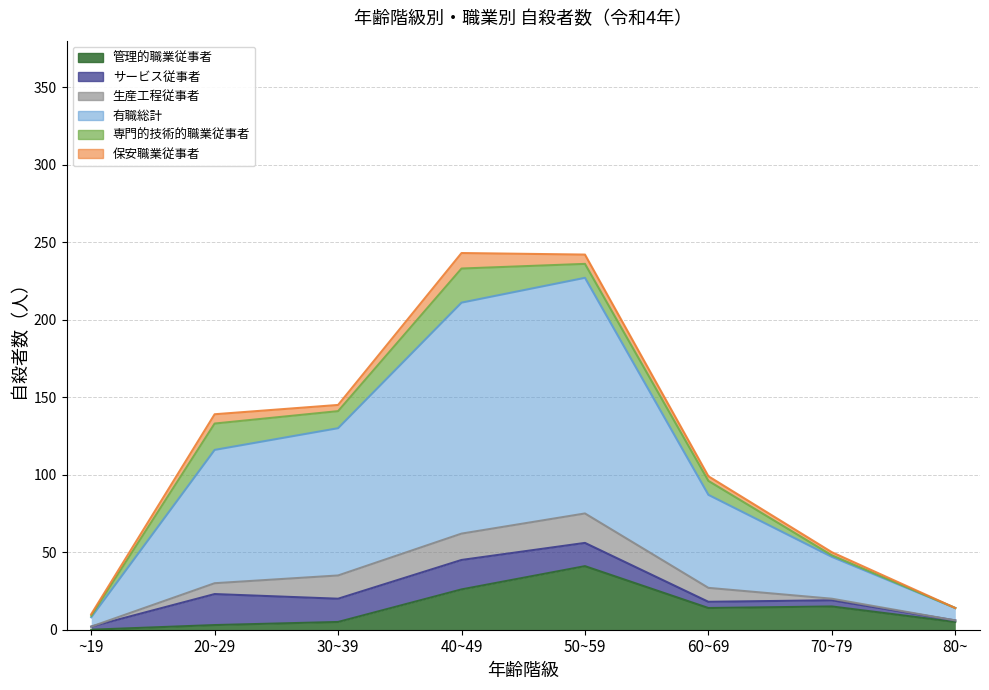

Reading left to right, extract all data points from this chart.

管理的職業従事者: ~19=0	20~29=3	30~39=5	40~49=26	50~59=41	60~69=14	70~79=15	80~=5
サービス従事者: ~19=2	20~29=20	30~39=15	40~49=19	50~59=15	60~69=4	70~79=4	80~=1
生産工程従事者: ~19=0	20~29=7	30~39=15	40~49=17	50~59=19	60~69=9	70~79=1	80~=0
有職総計: ~19=6	20~29=86	30~39=95	40~49=149	50~59=152	60~69=60	70~79=27	80~=8
専門的技術的職業従事者: ~19=1	20~29=17	30~39=11	40~49=22	50~59=9	60~69=9	70~79=1	80~=0
保安職業従事者: ~19=1	20~29=6	30~39=4	40~49=10	50~59=6	60~69=3	70~79=2	80~=0